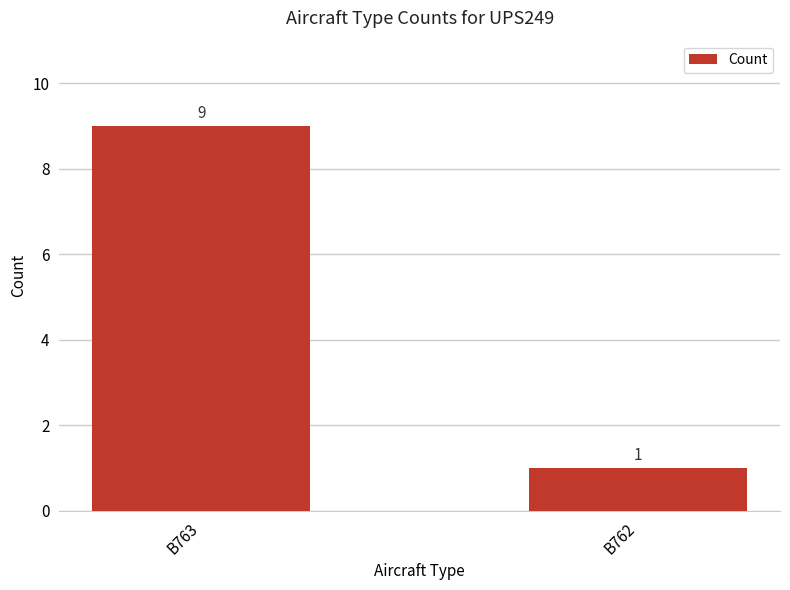

What is the value of the 2nd bar from the left?

1